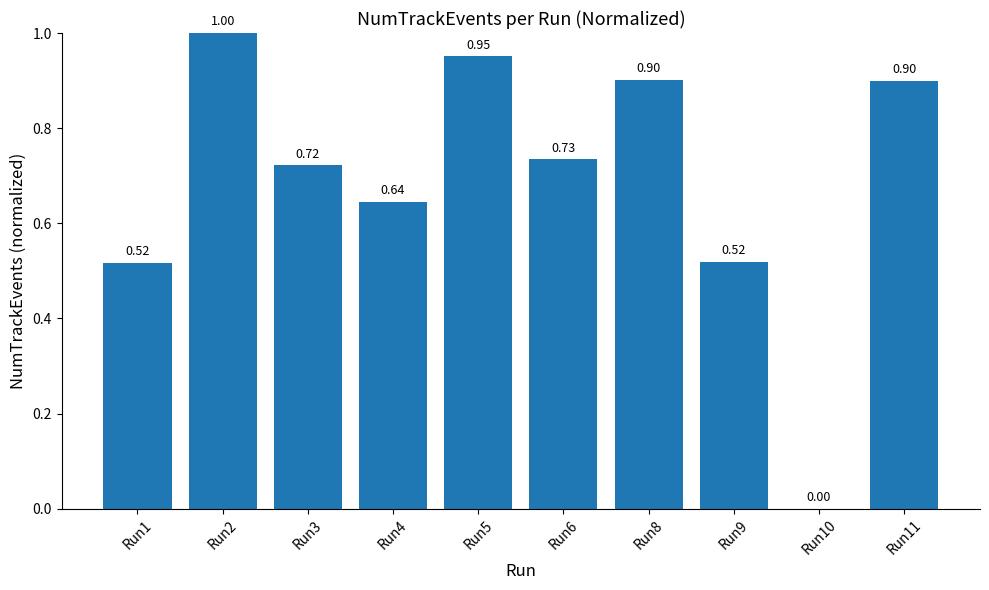

At which category does the chart reach its peak across all series?

Run2